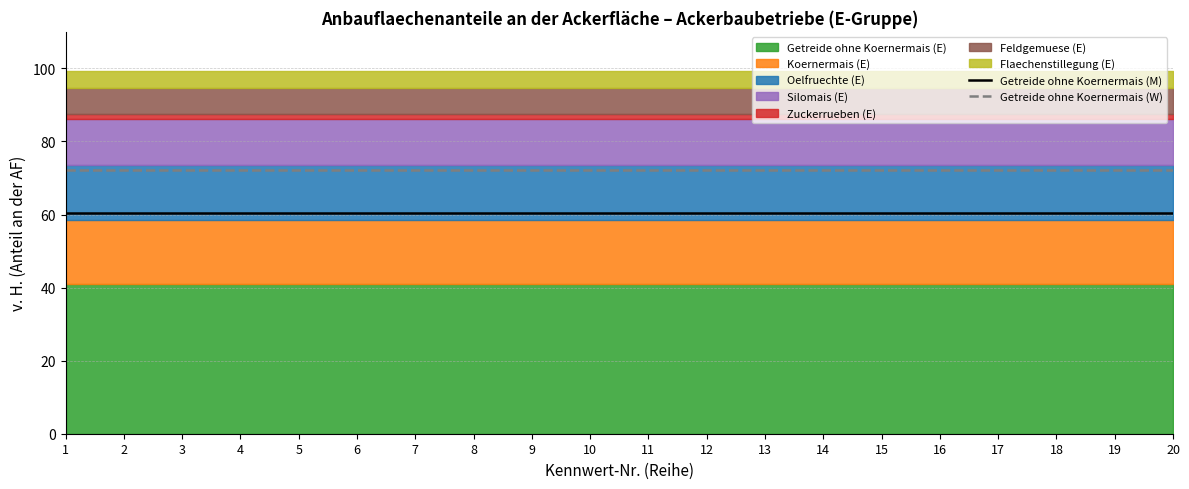

True or false: Getreide ohne Koernermais (W) has more than 2 points higher than both neighbors.

False